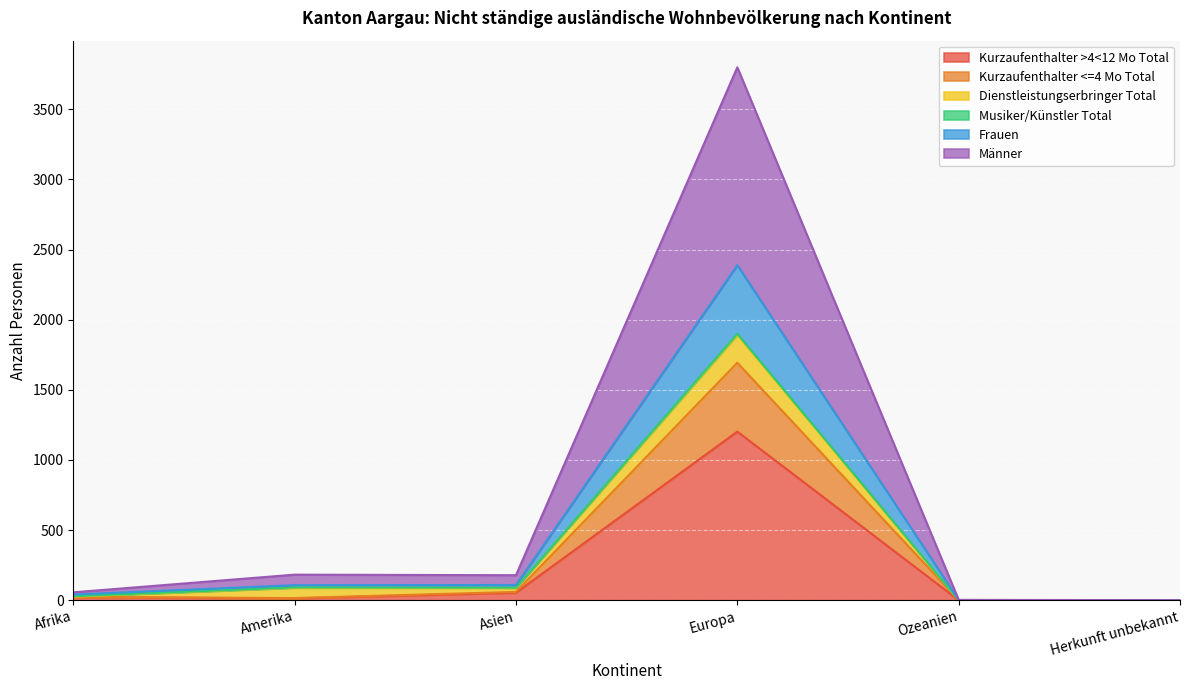

Is it true that Männer equals 135 at Asien?

False